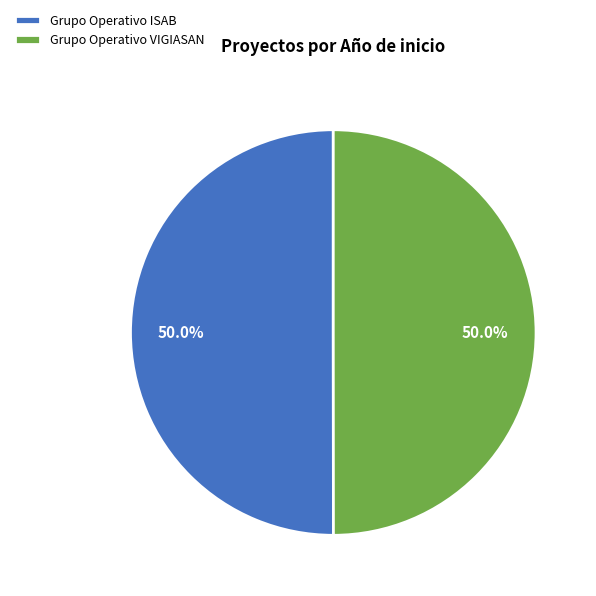

Approximately how many times larger is the value at Grupo Operativo ISAB compared to Grupo Operativo VIGIASAN?

1.0